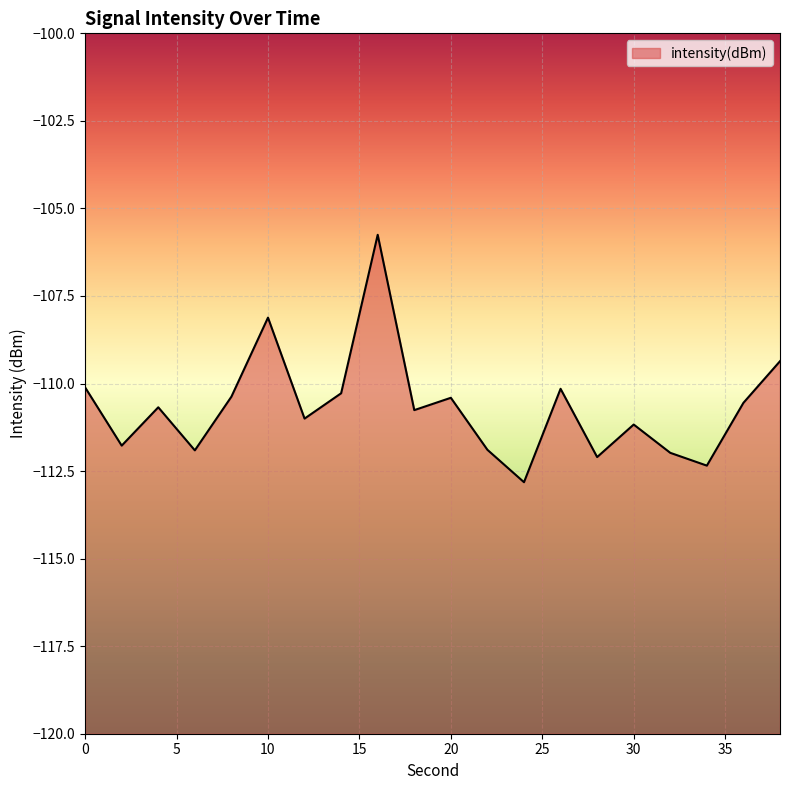

Reading left to right, extract all data points from this chart.

-110.1	-111.8	-110.7	-111.9	-110.4	-108.1	-111.0	-110.3	-105.8	-110.8	-110.4	-111.9	-112.8	-110.2	-112.1	-111.2	-112.0	-112.3	-110.6	-109.4